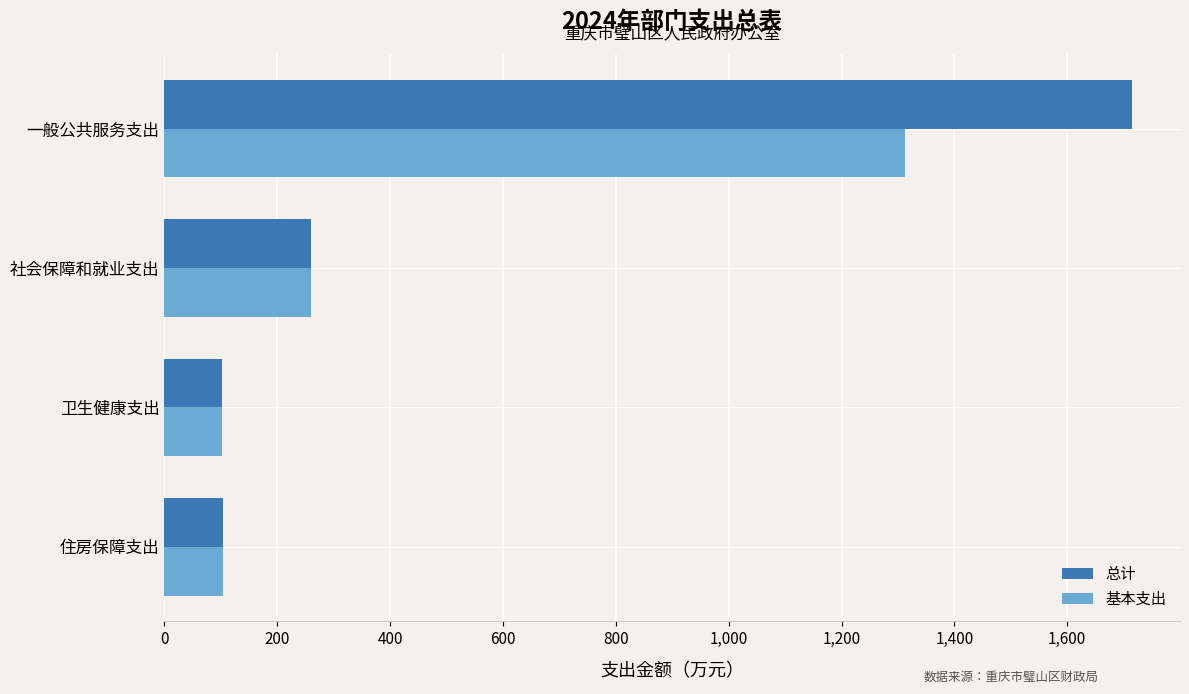

What is the minimum value for 总计?

102.3